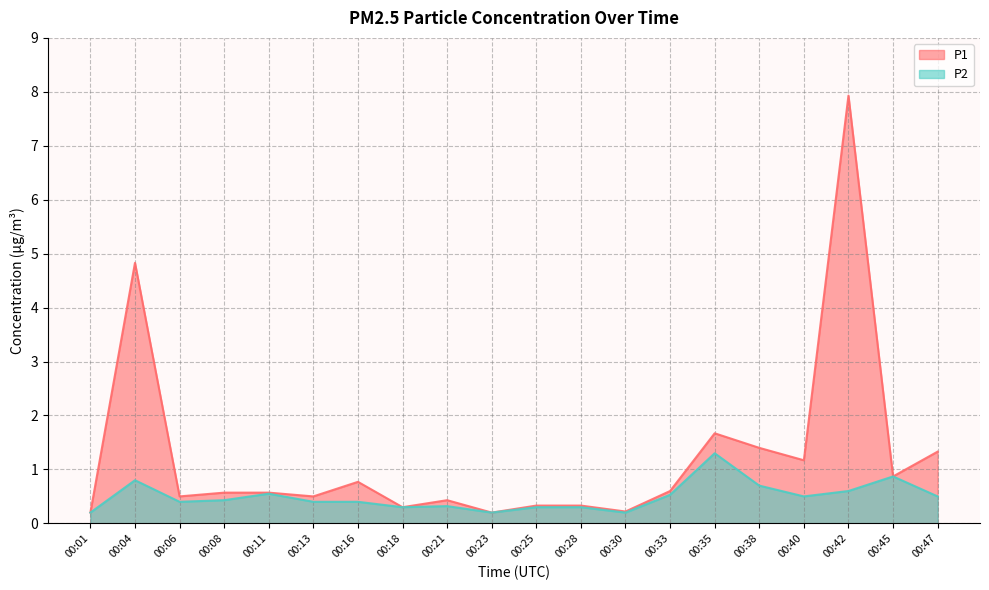

Rank the series at 00:35 from lowest to highest value.

P2, P1